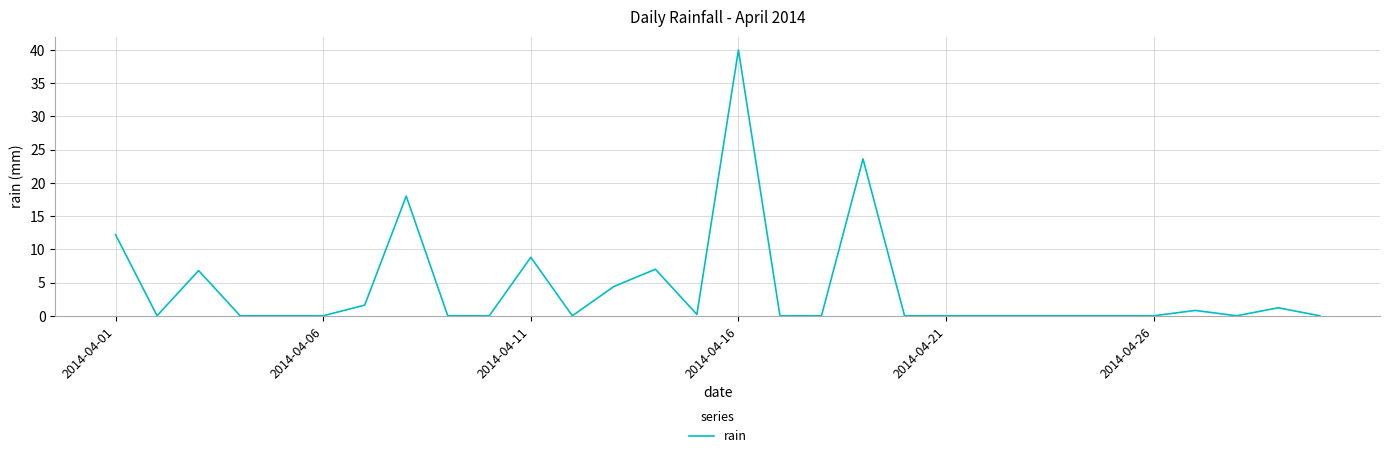

What is the difference between the maximum and minimum values?

40.0